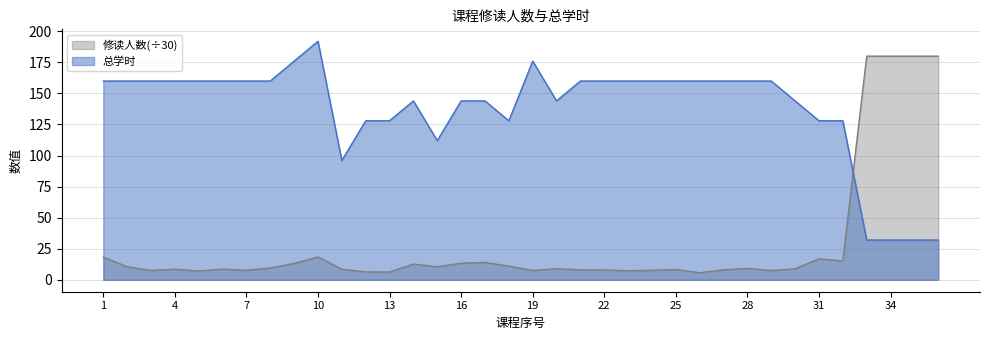

Is it true that 修读人数 equals 296.6 at 35?

False